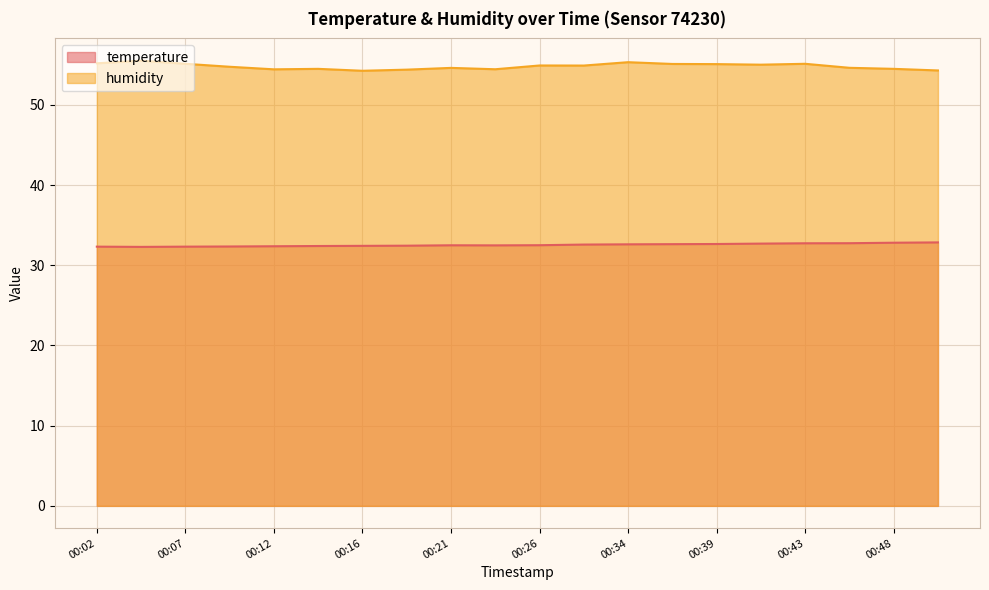

Where is the first local minimum for humidity?

00:12